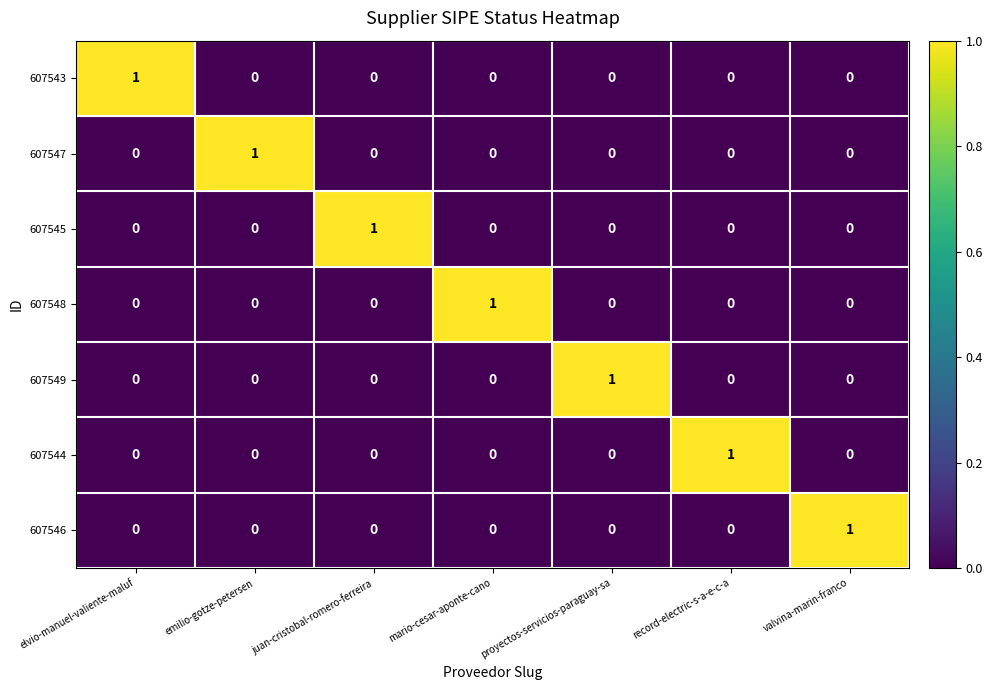

True or false: 607545 has a value of -1 at record-electric-s-a-e-c-a.

False